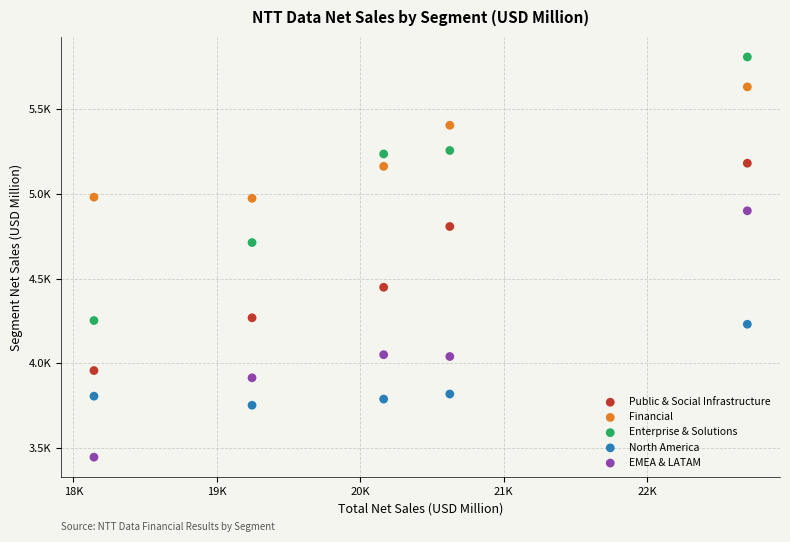

Which series reaches the minimum Y coordinate?

EMEA & LATAM